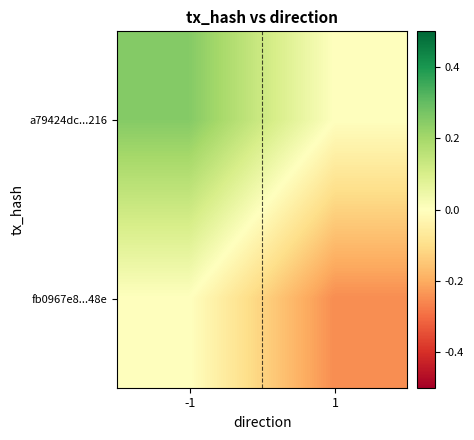

At which category does the chart reach its peak across all series?

-1